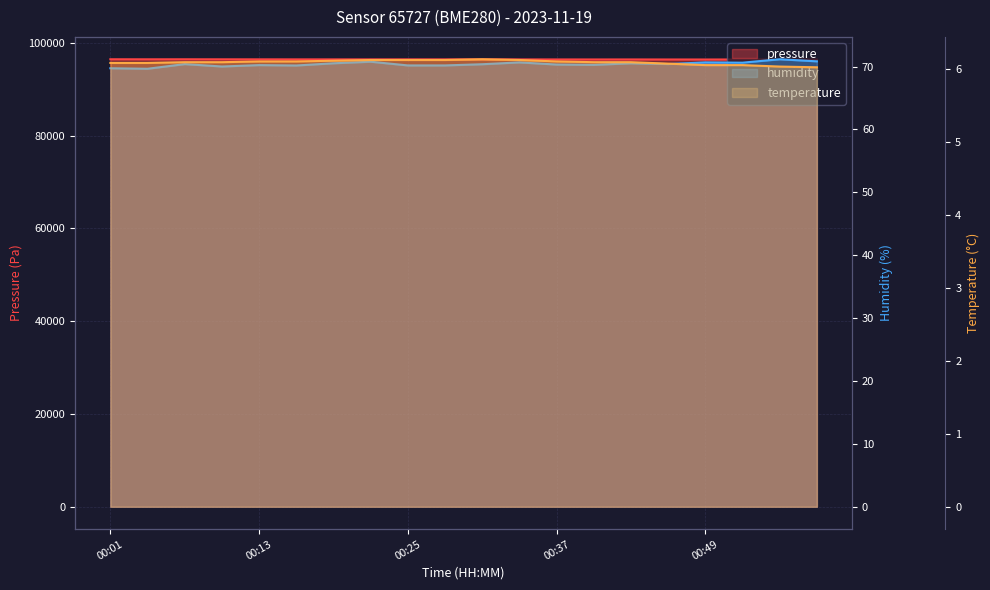

Which series has the largest total across all categories?

pressure